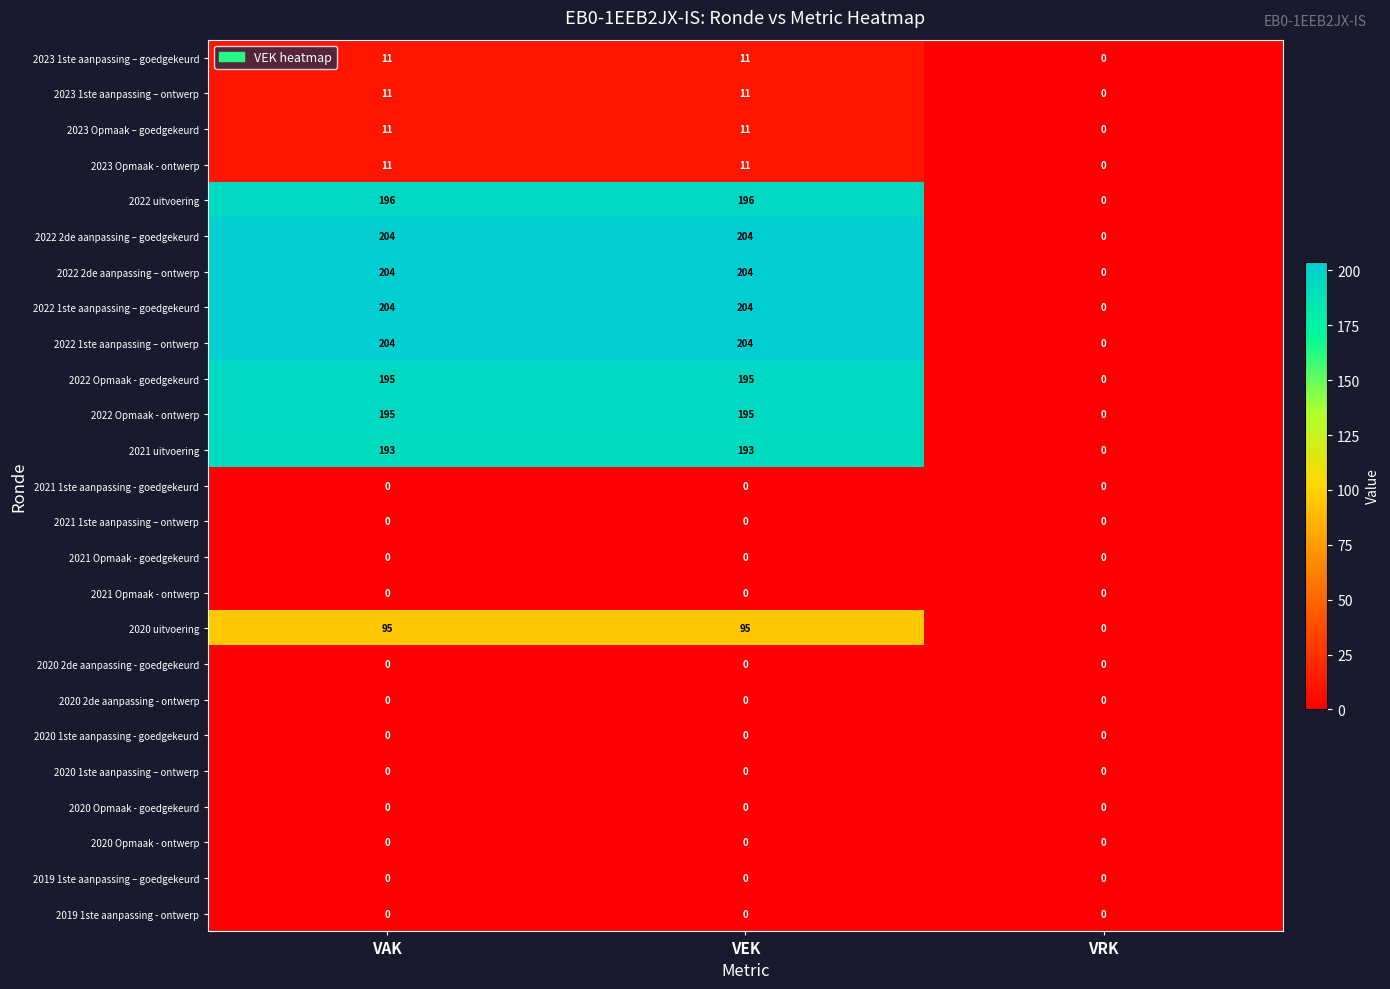

What is the average value of the 2021 uitvoering series?

129